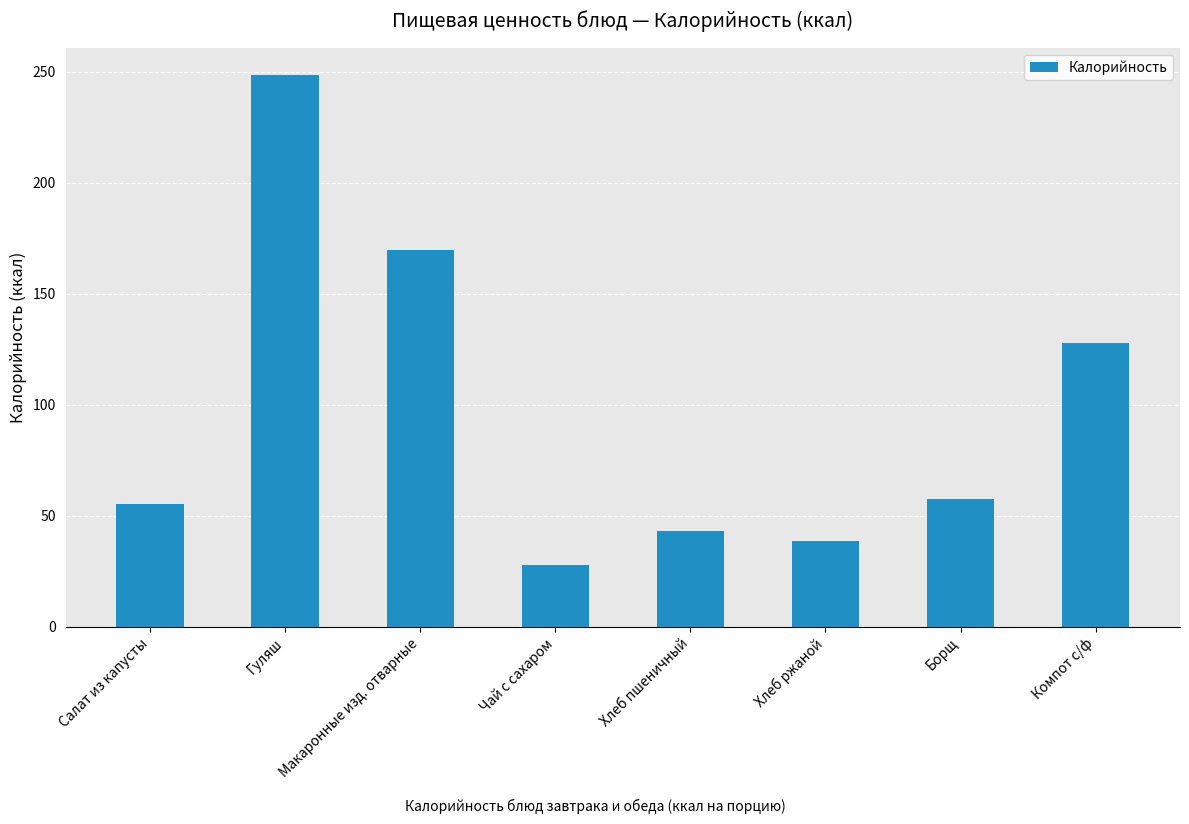

Reading right to left, extract all data points from this chart.

128.0	57.6	38.7	43.3	28.0	169.6	248.5	55.3